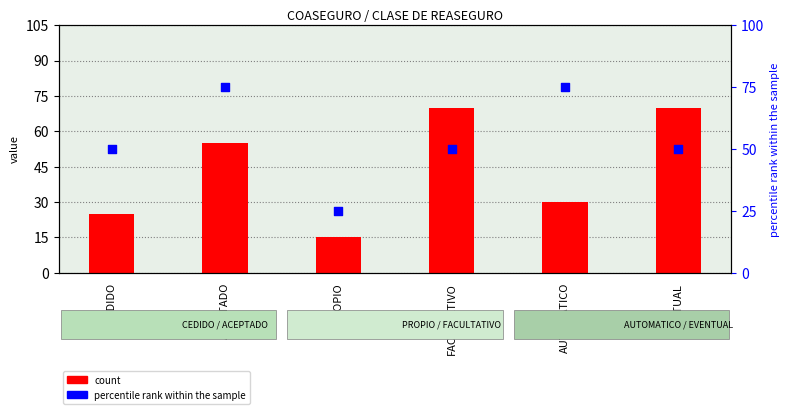

Which series contains the lowest Y value?

count